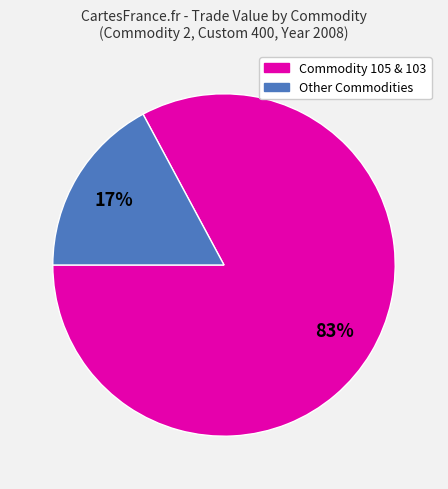

To the nearest percent, what is the difference between the largest and smallest slice percentages?

66%